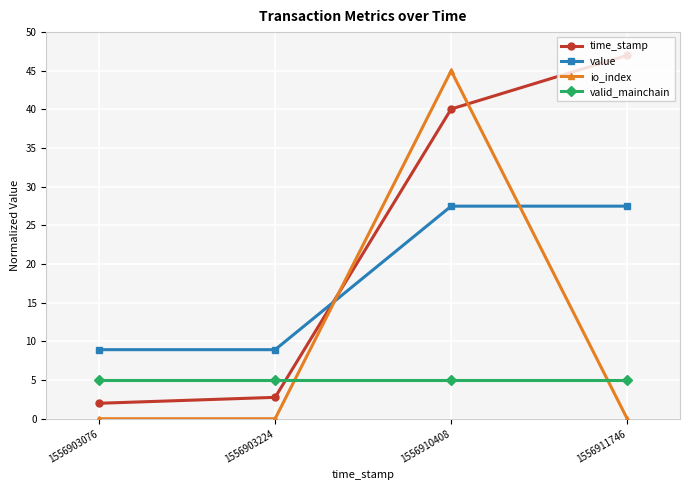

How many io_index values are between 0 and 45?

4